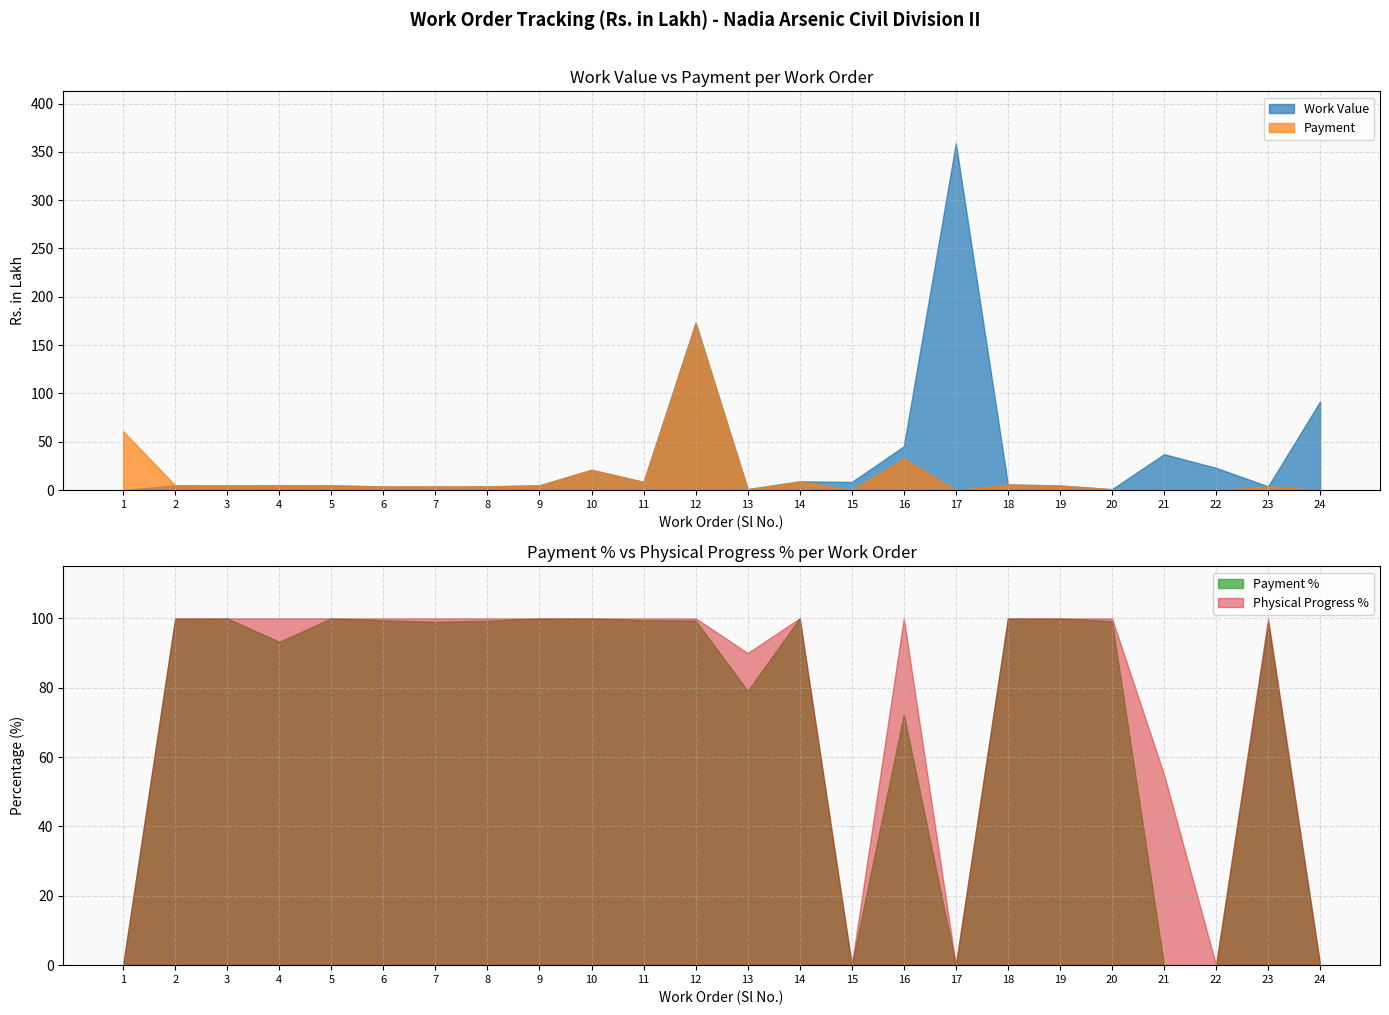

Is it true that Payment % equals 72.4 at 16?

True